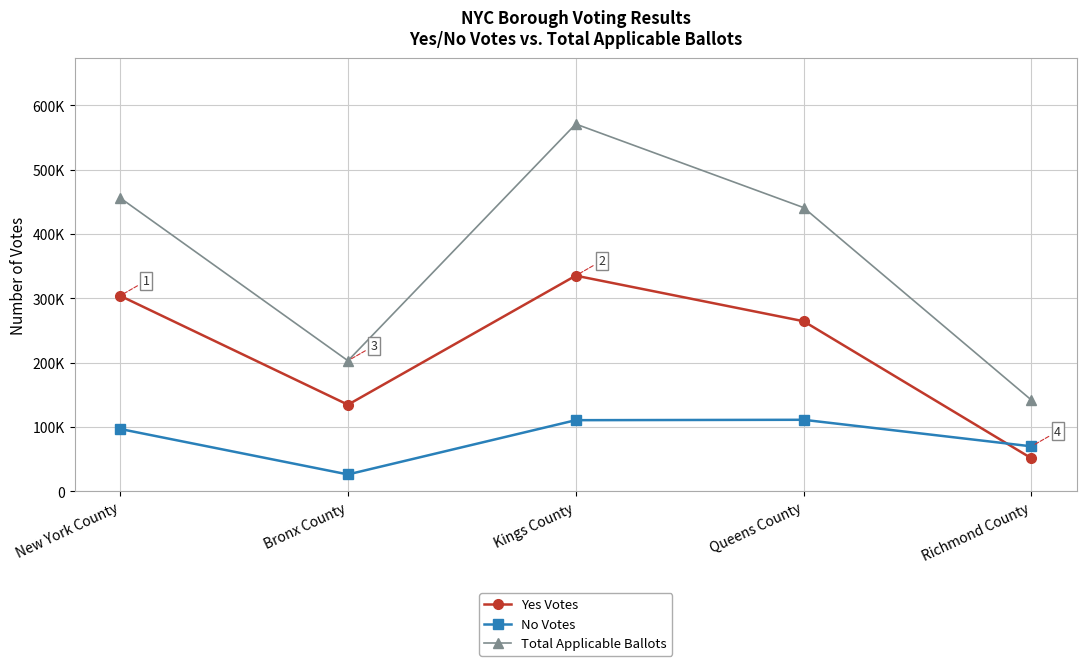

Reading left to right, list all the values displayed in this chart.

Yes Votes: New York County=304118	Bronx County=134673	Kings County=335378	Queens County=264500	Richmond County=51349
No Votes: New York County=96965	Bronx County=26232	Kings County=110624	Queens County=111226	Richmond County=69919
Total Applicable Ballots: New York County=456358	Bronx County=203063	Kings County=571171	Queens County=441203	Richmond County=141900